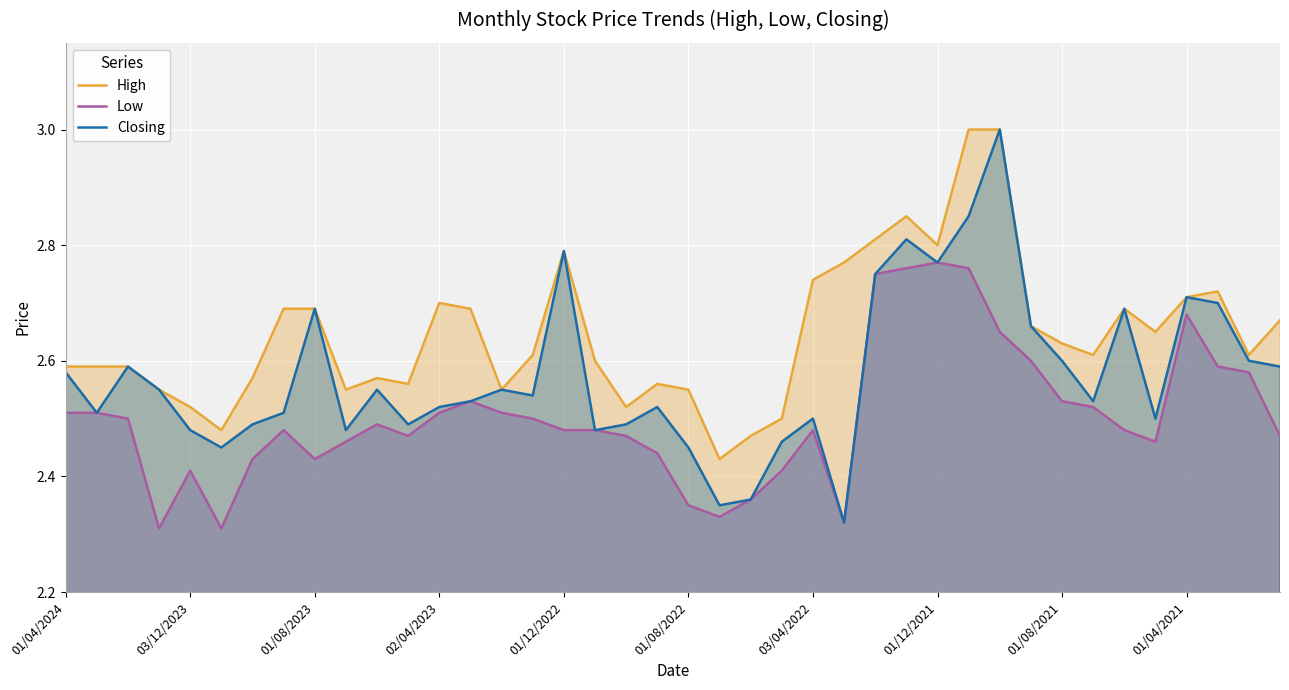

What is the sum of all Low values?

100.1